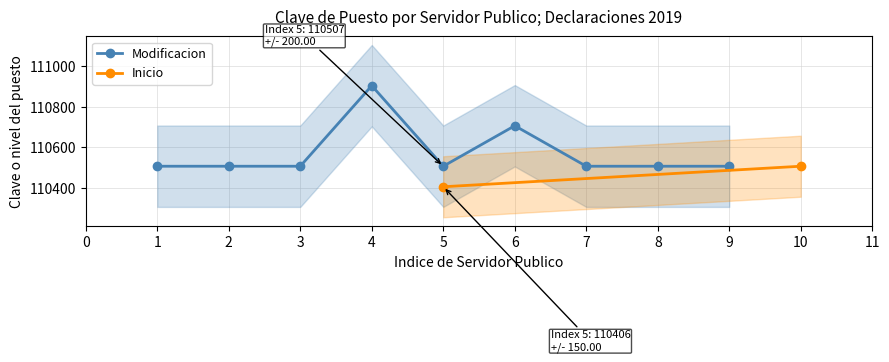

What is the value of the Modificacion point at the 2nd from the left?

110507